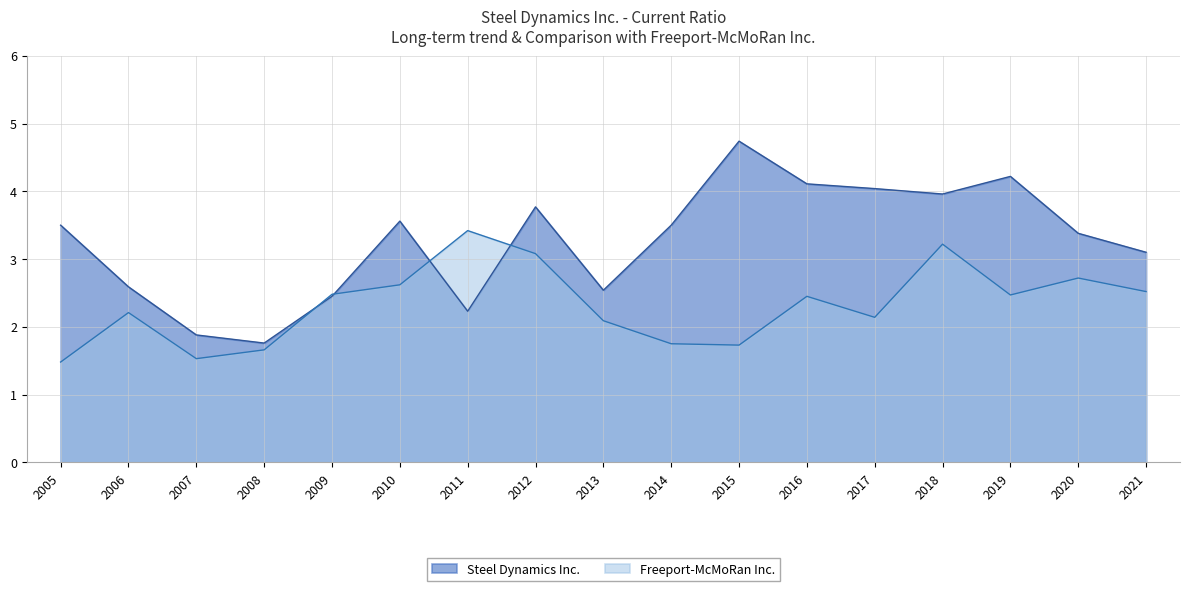

Between 2007 and 2017, which series saw the biggest shift?

Steel Dynamics Inc.